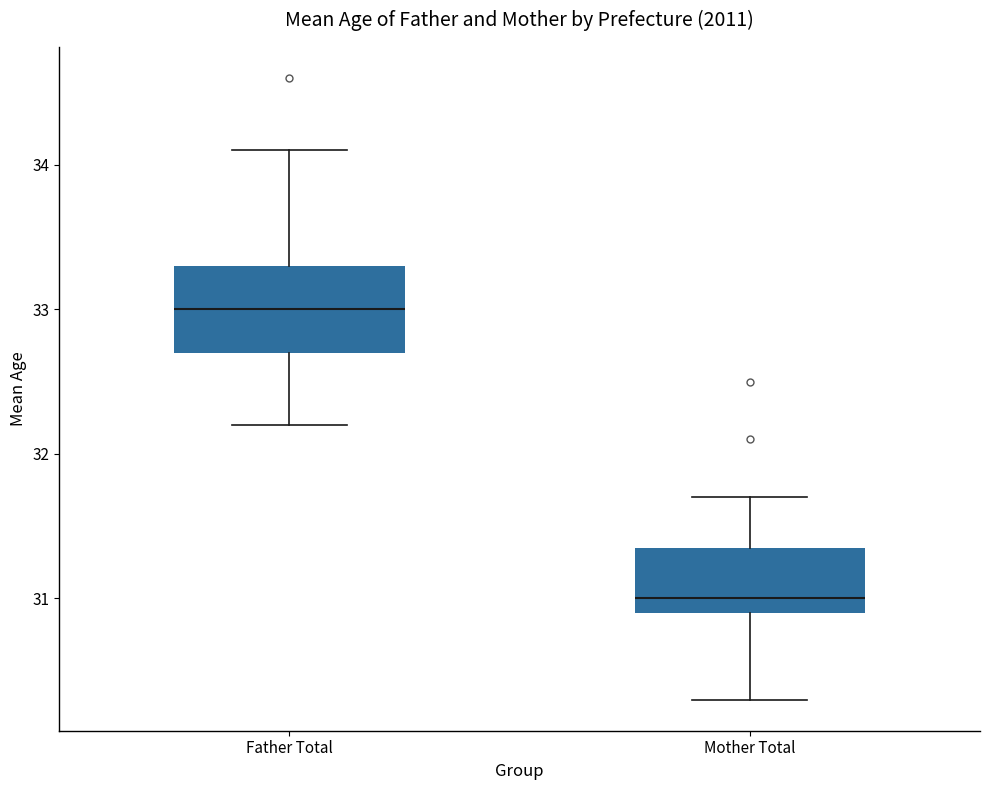

Where is the lower edge of the box for Mother Total on the y-axis? The values are not printed on the chart, so give them approximately, as read against the axis.

30.9